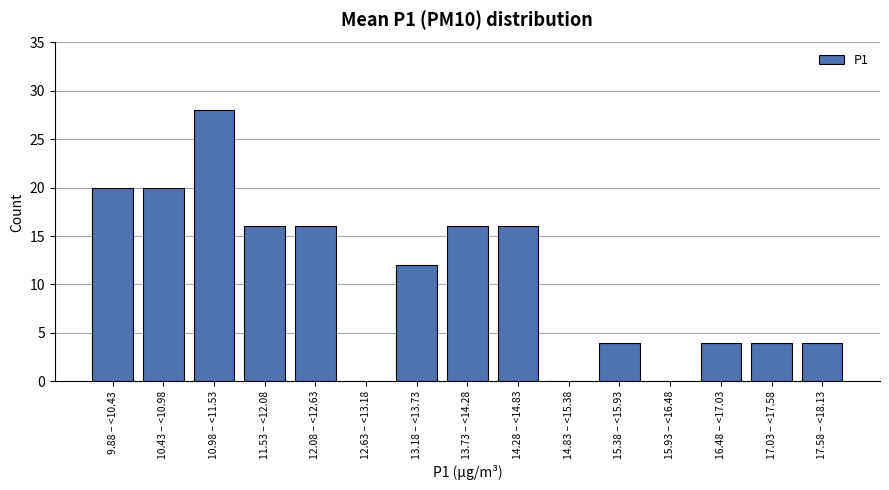

Reading left to right, what are all the values shown in this chart?

9.88 – <10.43=20	10.43 – <10.98=20	10.98 – <11.53=28	11.53 – <12.08=16	12.08 – <12.63=16	12.63 – <13.18=0	13.18 – <13.73=12	13.73 – <14.28=16	14.28 – <14.83=16	14.83 – <15.38=0	15.38 – <15.93=4	15.93 – <16.48=0	16.48 – <17.03=4	17.03 – <17.58=4	17.58 – <18.13=4